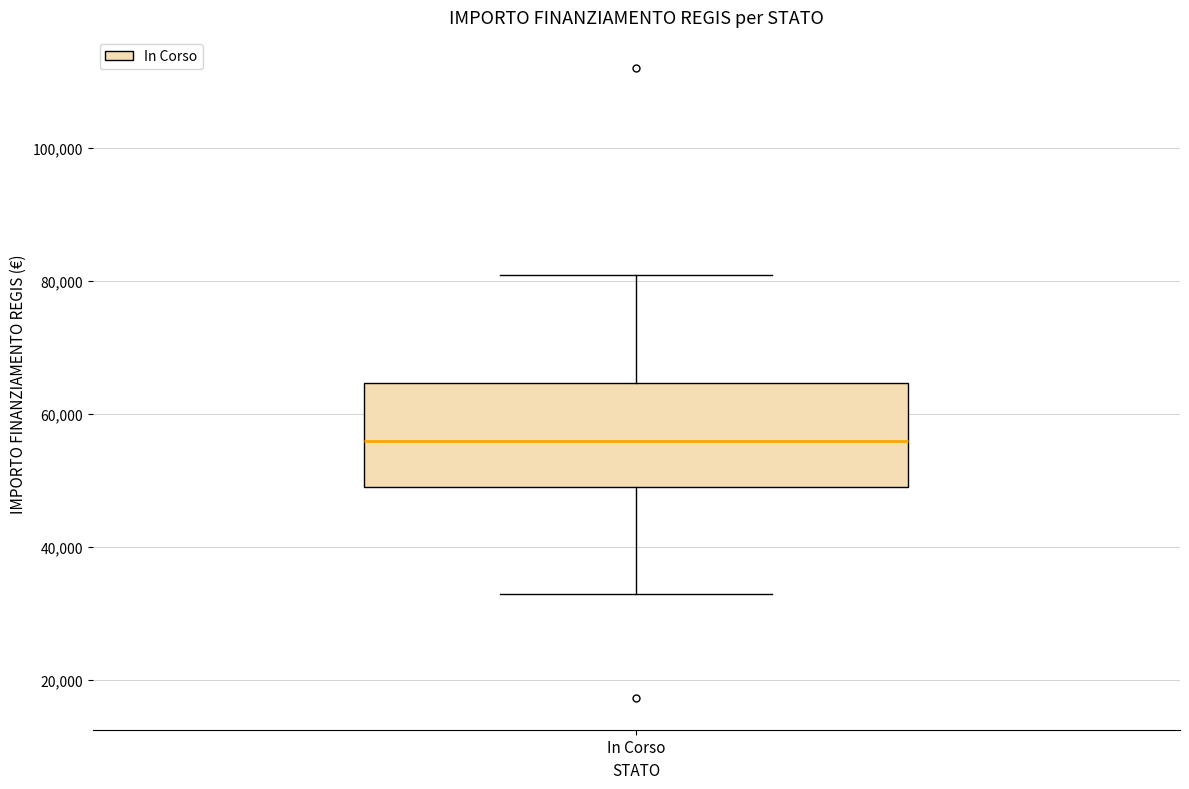

Where does the lower whisker of the box for In Corso end on the y-axis? The values are not printed on the chart, so give them approximately, as read against the axis.

32000